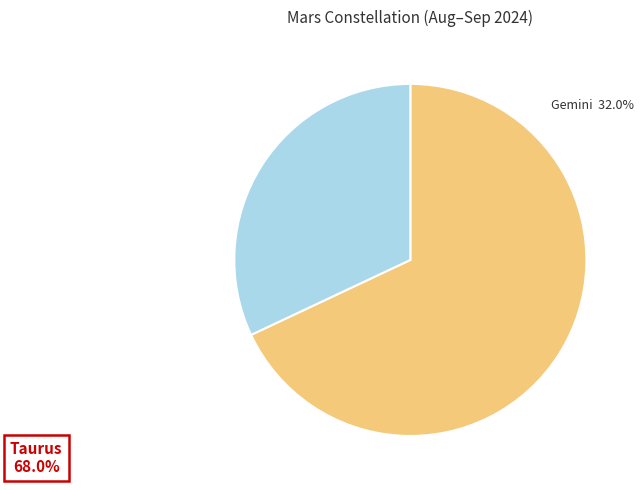

Does any single category account for the majority?

Yes